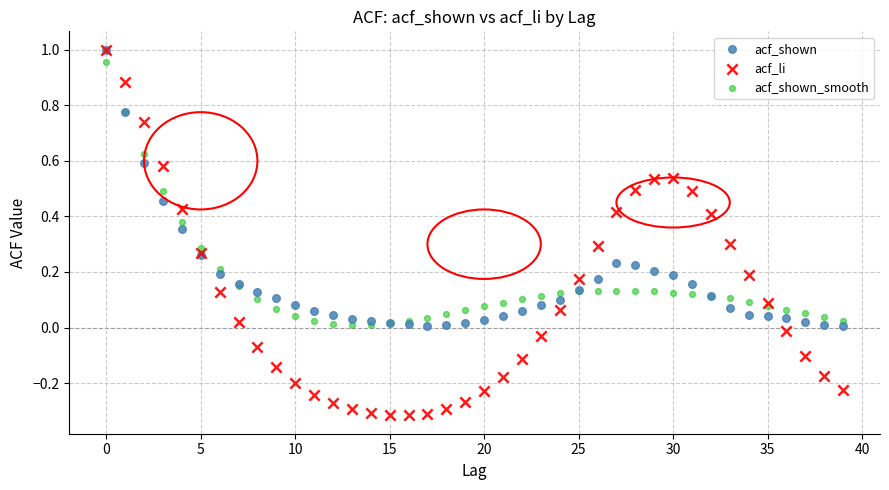

What are all the series names shown in the legend?

acf_shown, acf_li, acf_shown_smooth